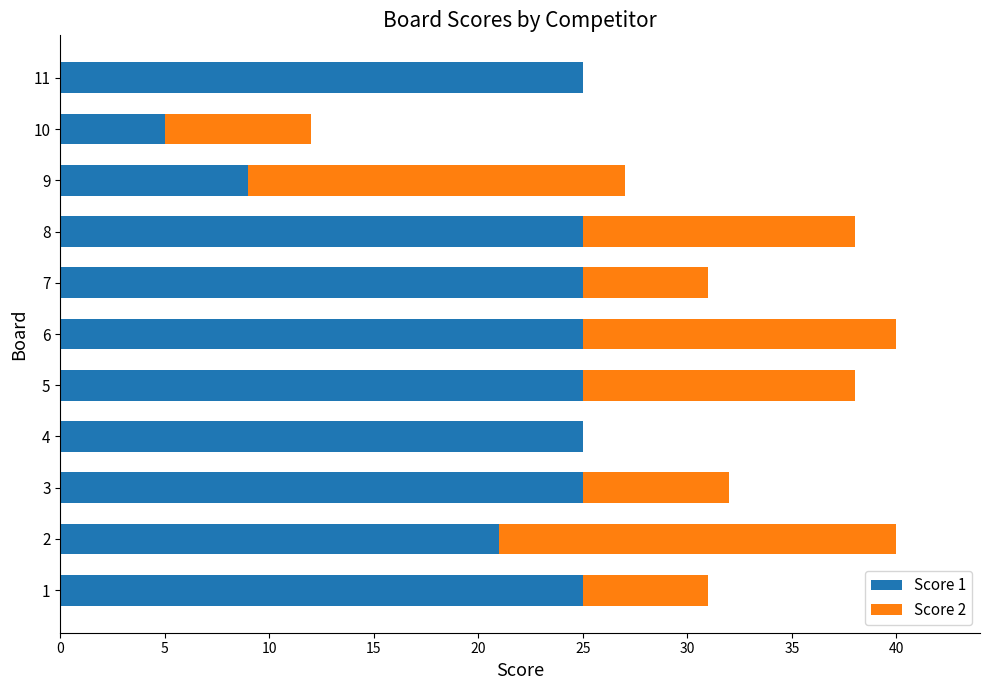

What is the sum of all Score 1 values?

235